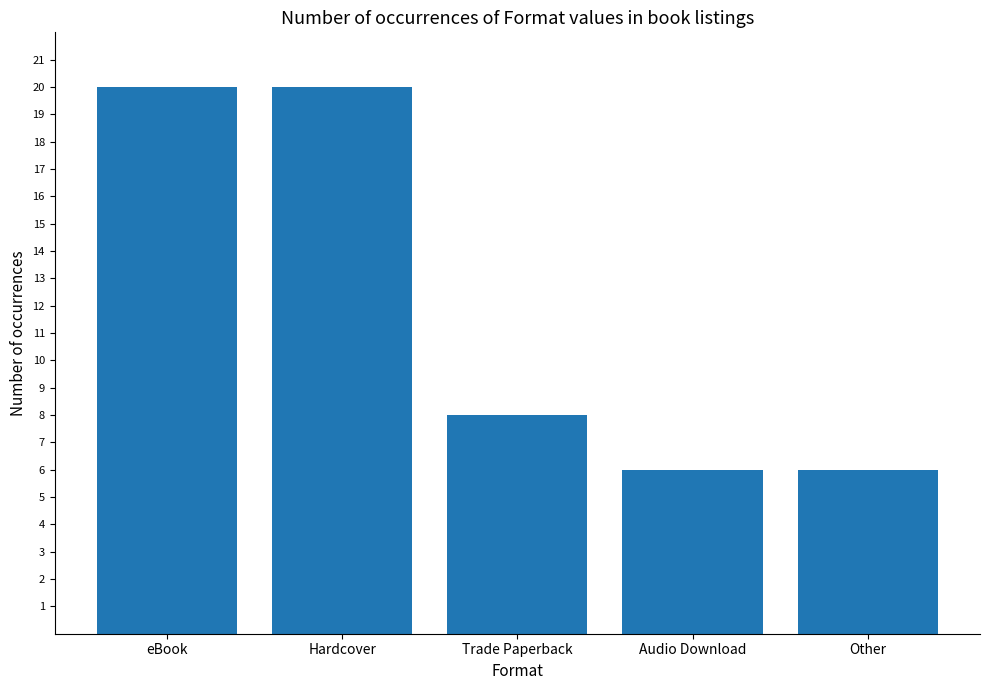

Count the number of data series in this chart.

1